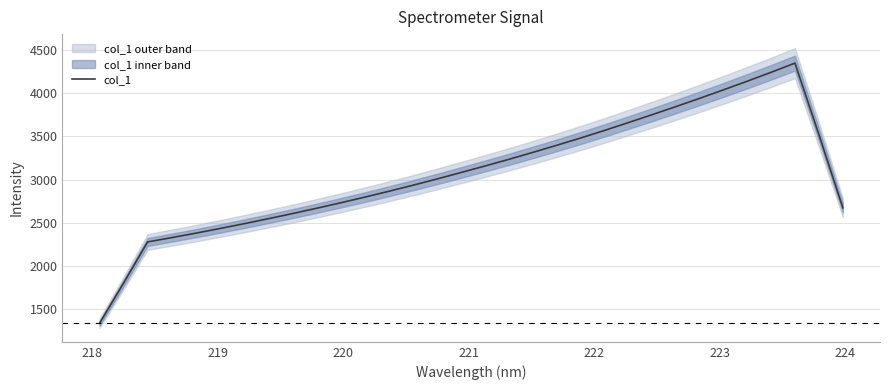

What is the minimum value for col_1?

1337.0